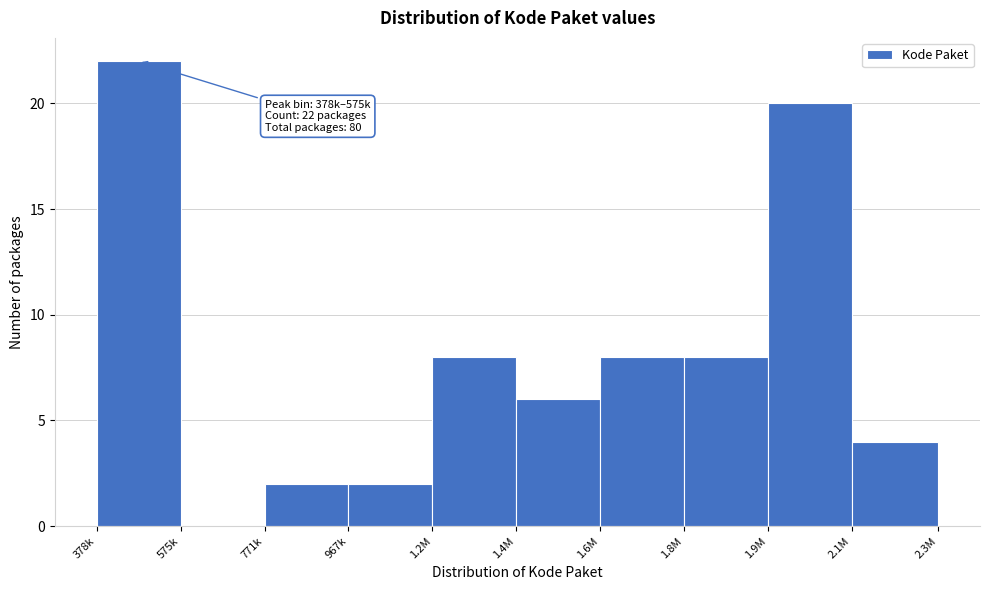

Reading left to right, what are all the values shown in this chart?

378k=22	575k=0	771k=2	967k=2	1.2M=8	1.4M=6	1.6M=8	1.8M=8	1.9M=20	2.1M=4